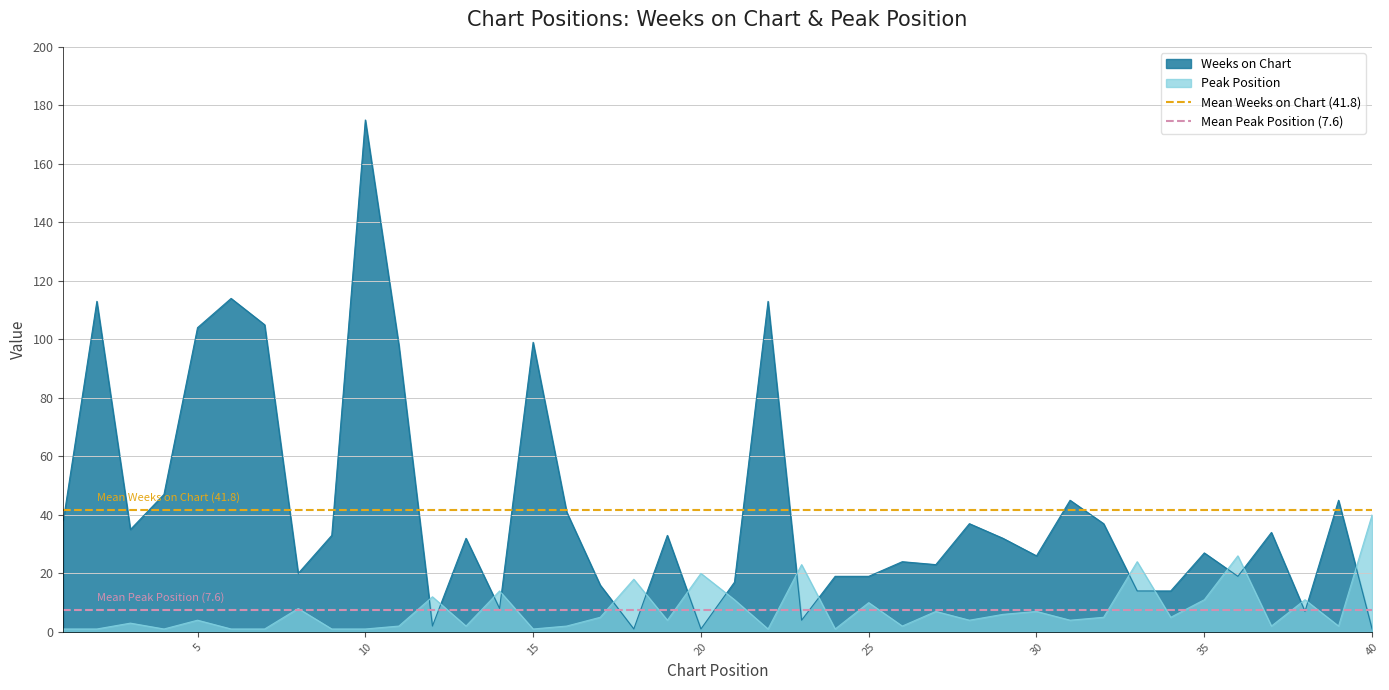

True or false: Peak Position and Weeks on Chart intersect in this chart.

True